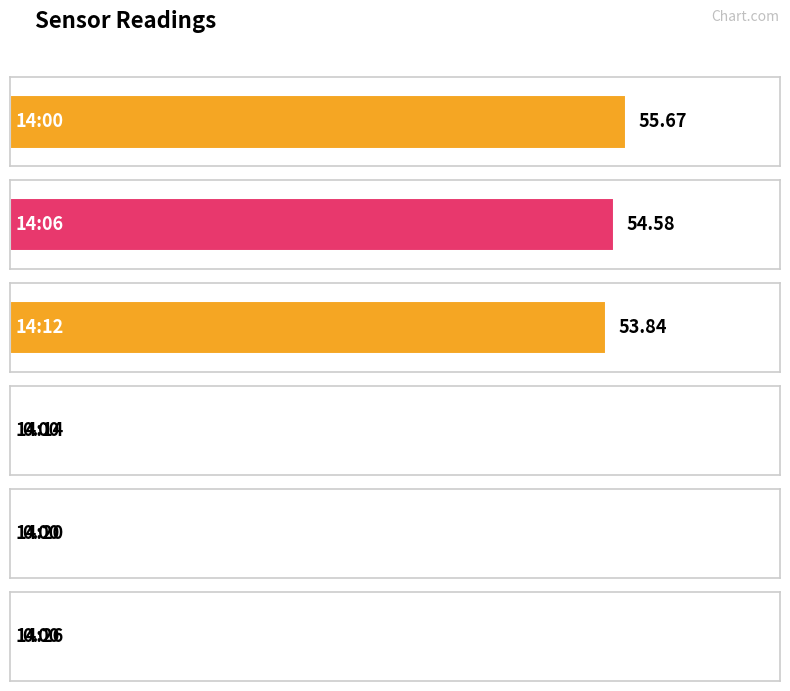

Reading right to left, what are all the values shown in this chart?

14:26=0.0	14:20=0.0	14:14=0.0	14:12=53.8	14:06=54.6	14:00=55.7